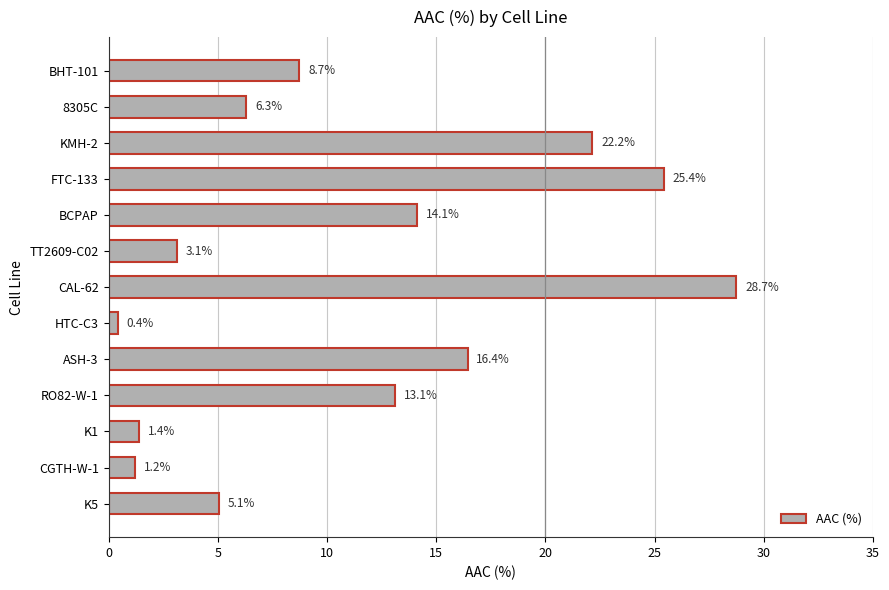

How many data points are less than 8?

6